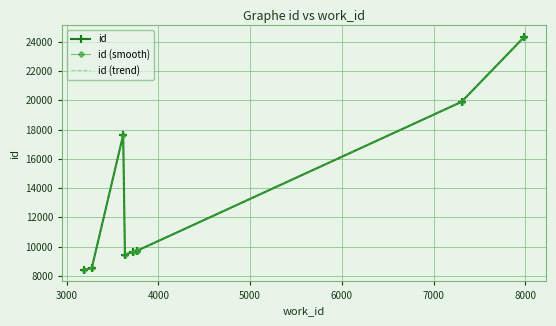

What is the sum of all id (smooth) values?

127053